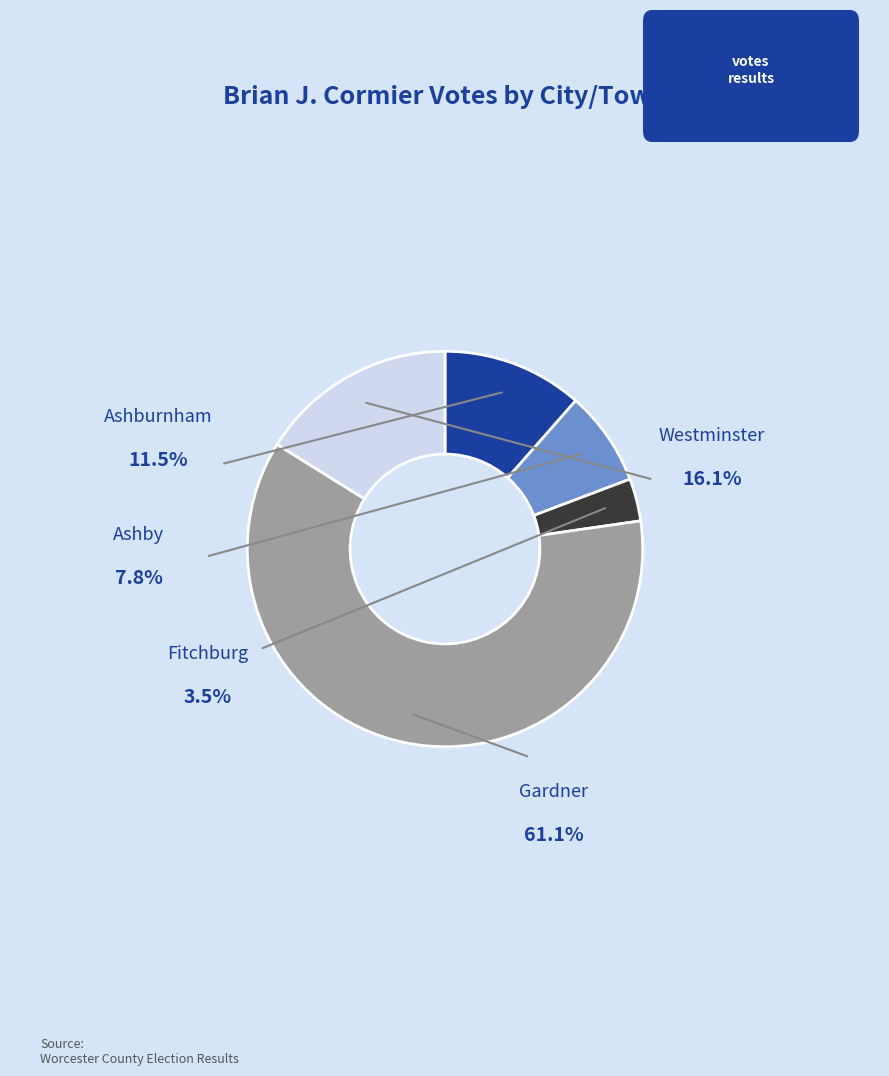

How many segments does this pie chart have?

5